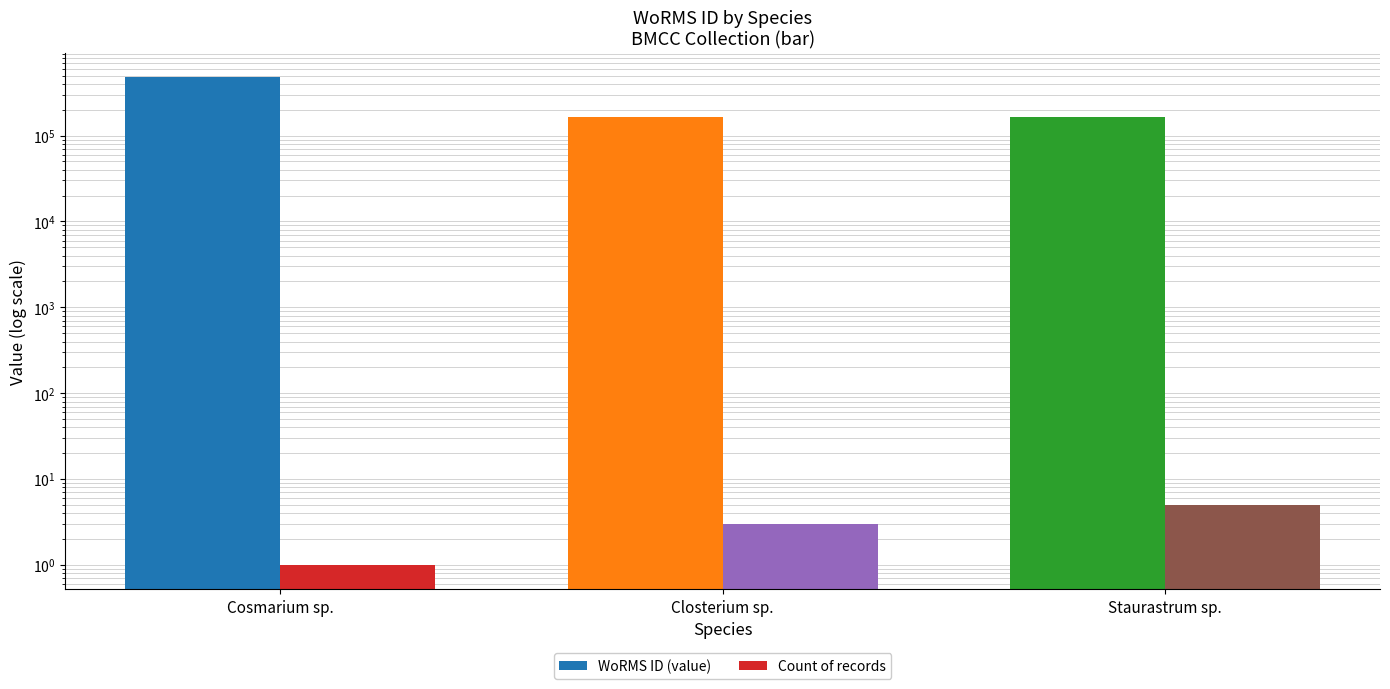

How many series are shown in this chart?

2